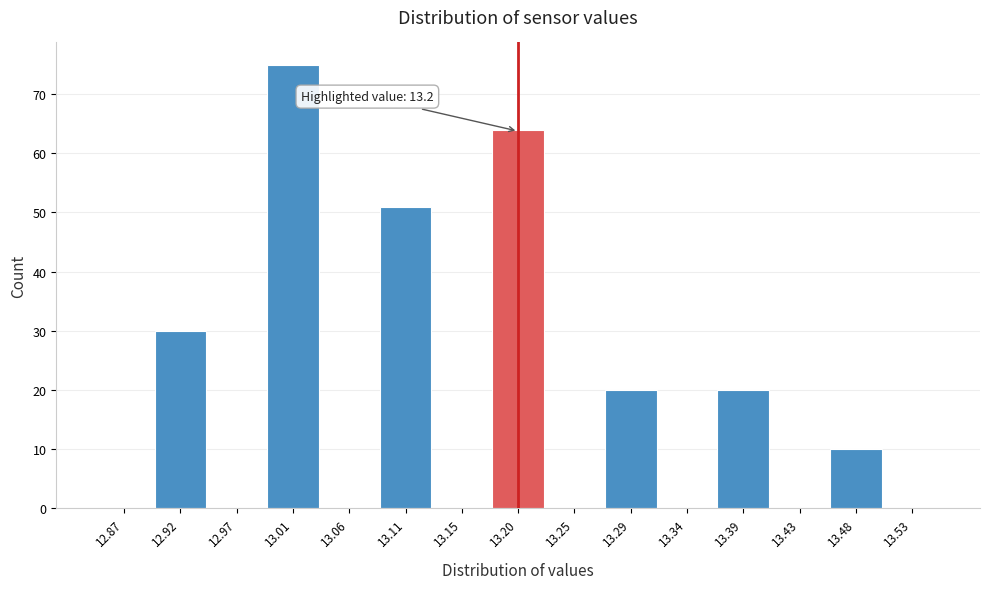

Which range on the x-axis has the tallest bar?

12.990 to 13.035